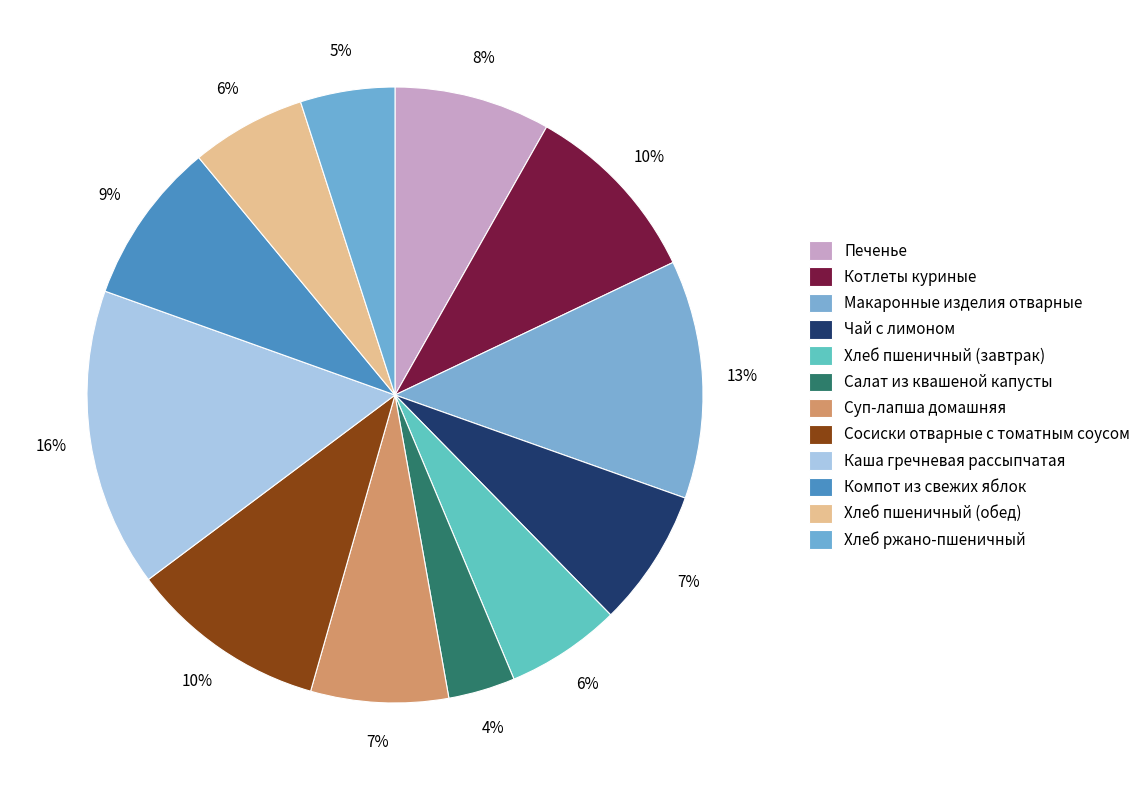

Count the number of slices in the pie.

12